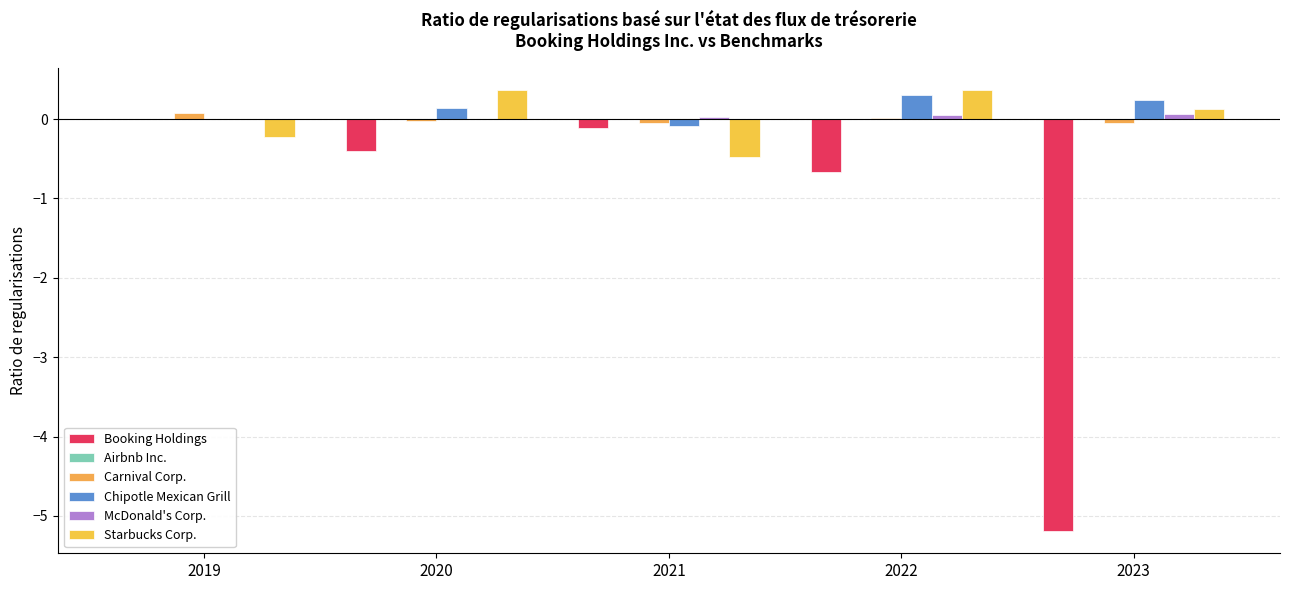

Which series has the largest total across all categories?

Chipotle Mexican Grill